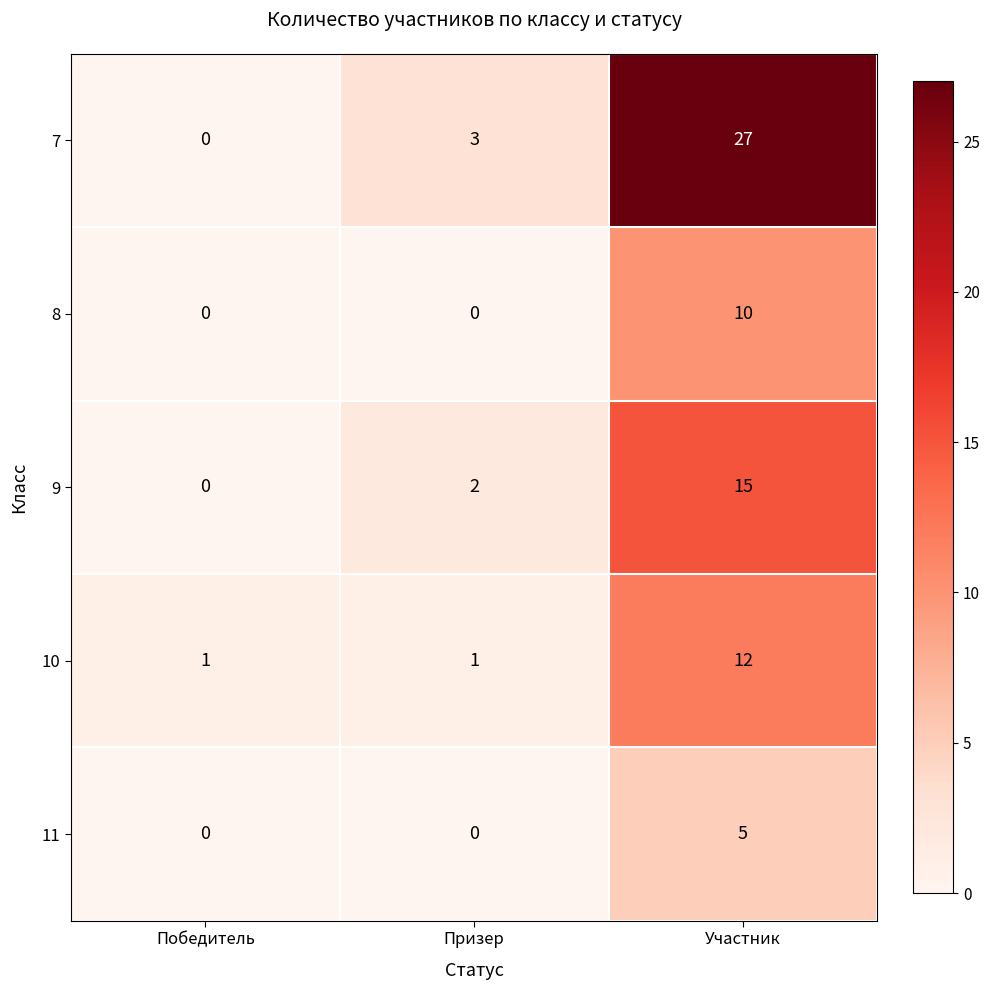

Reading right to left, transcribe all the data shown in this chart.

7: 27	3	0
8: 10	0	0
9: 15	2	0
10: 12	1	1
11: 5	0	0